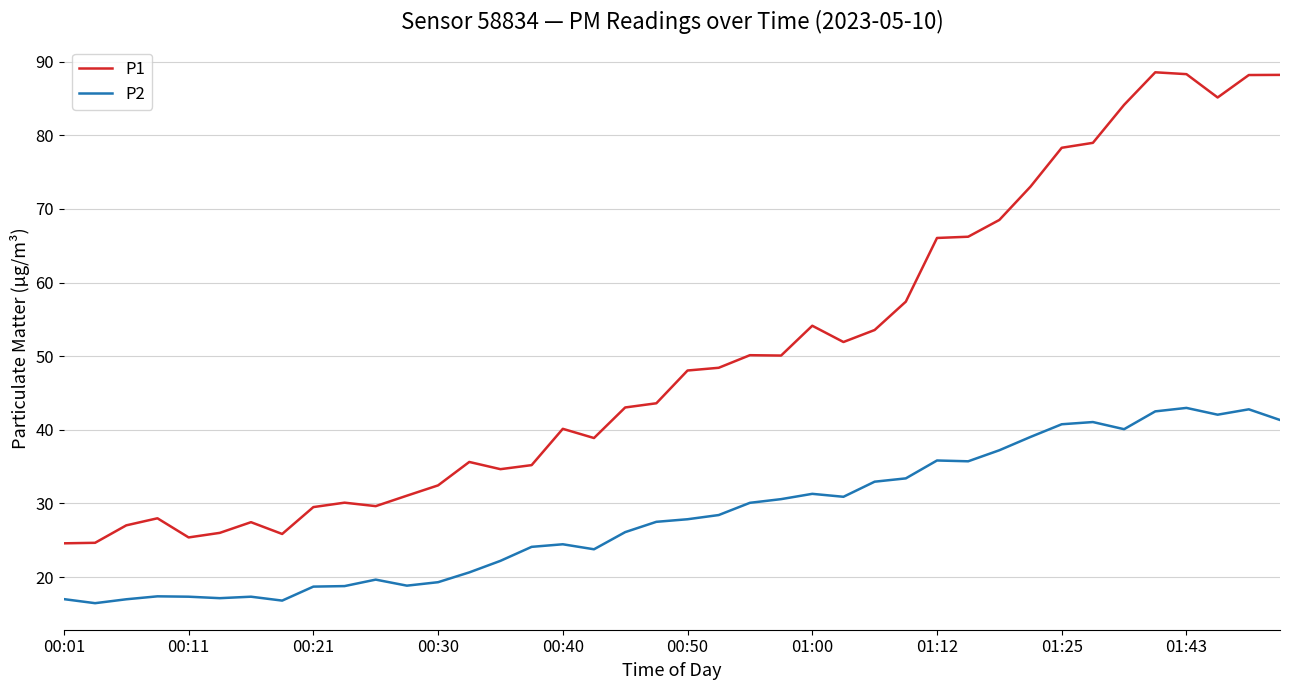

Which series has the largest range (max minus min)?

P1